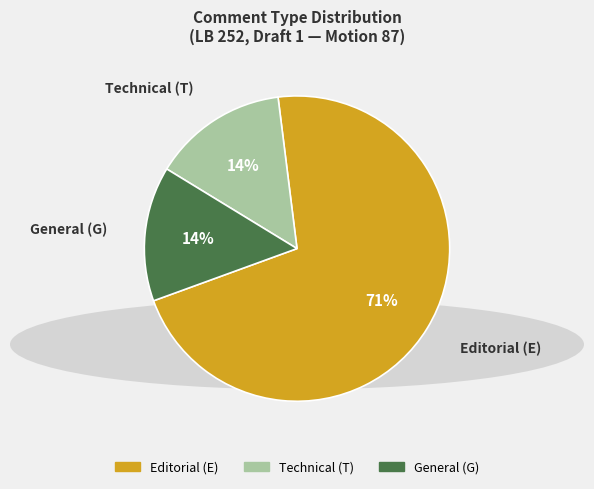

Is there any slice that represents more than half of the pie?

Yes